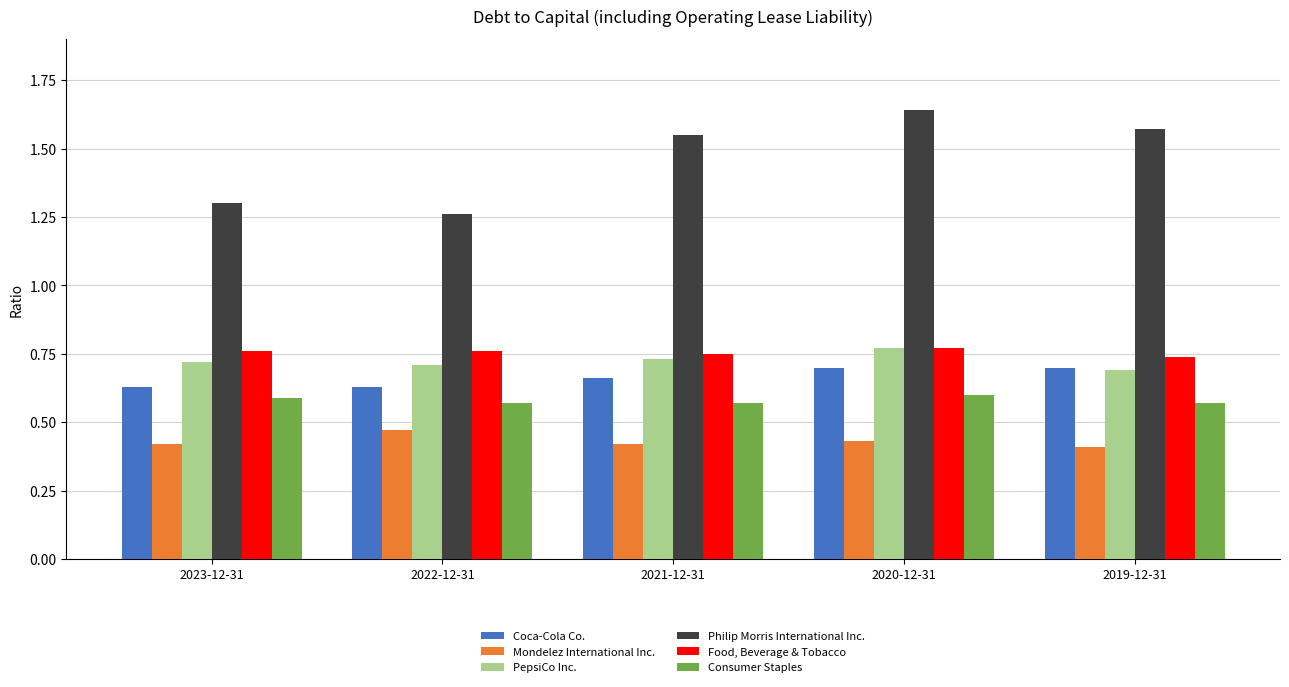

How many groups of bars are there?

5